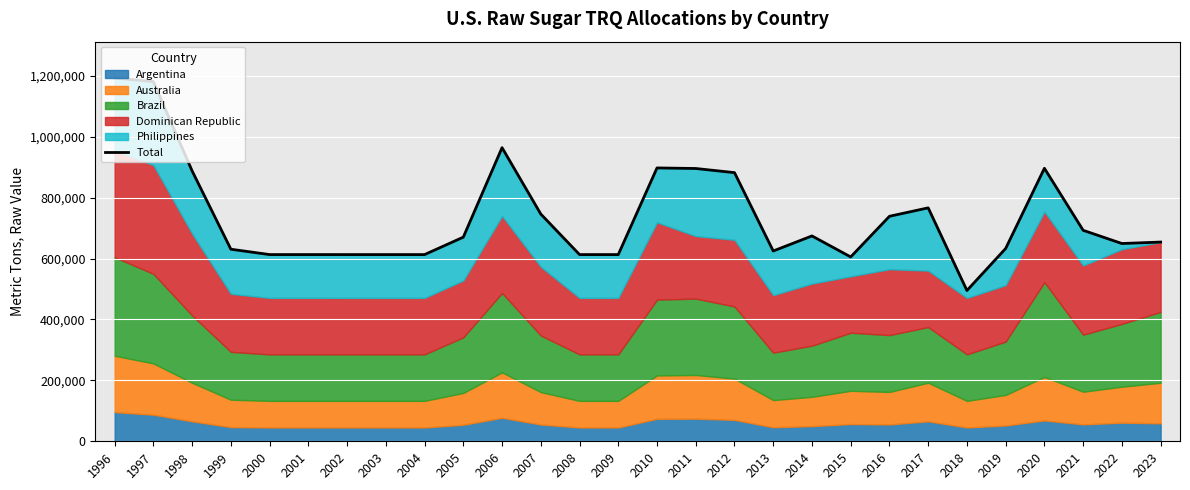

Reading left to right, what are all the values shown in this chart?

1192544	1180732	887386	630469	612906	612906	612869	612869	612869	670115	963852	745929	612869	612869	897306	895485	881864	624684	674084	605149	738589	766274	494929	632854	896143	692535	649193	653986